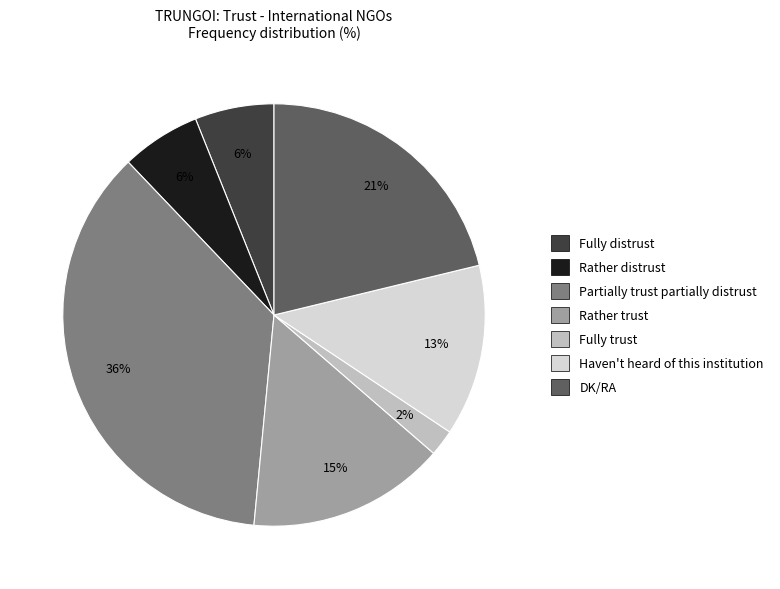

What is the largest slice in the pie chart?

Partially trust partially distrust